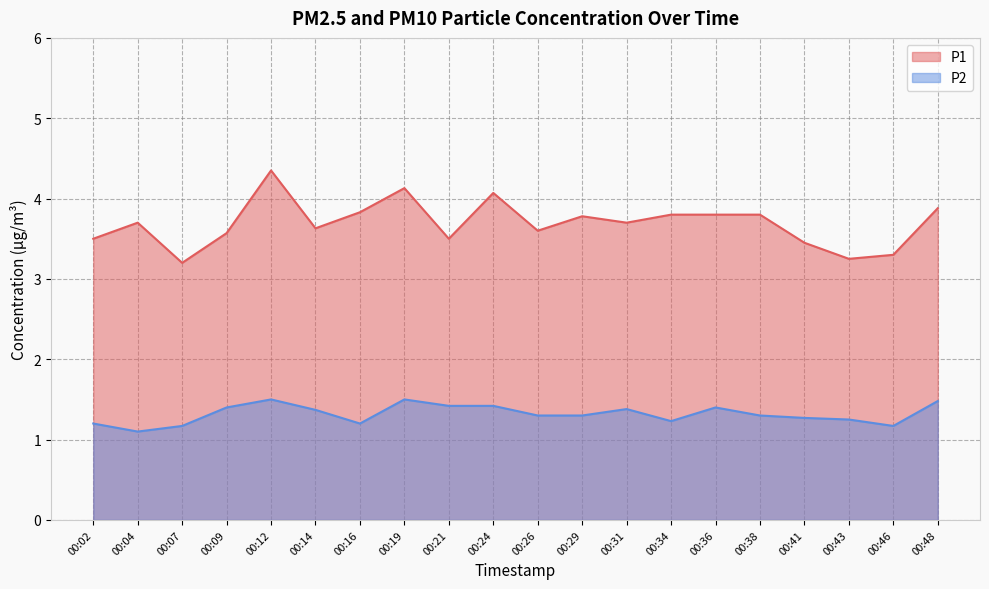

What is the value of the P1 point at the 7th from the left?

3.8